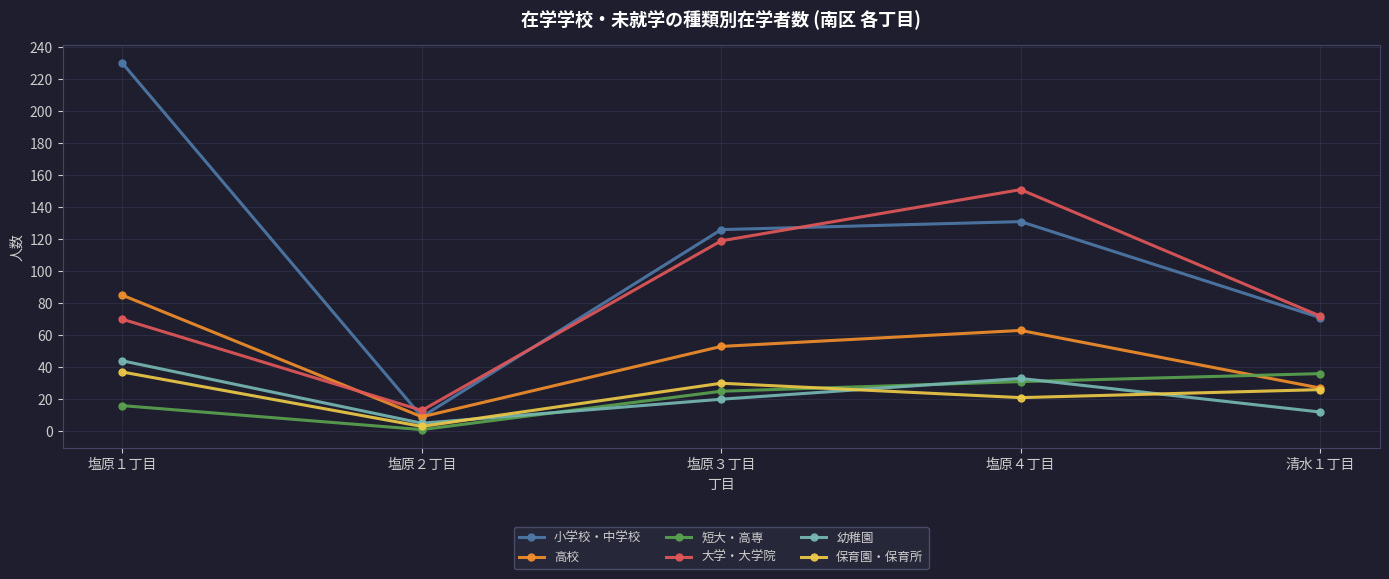

What are all the series names shown in the legend?

小学校・中学校, 高校, 短大・高専, 大学・大学院, 幼稚園, 保育園・保育所